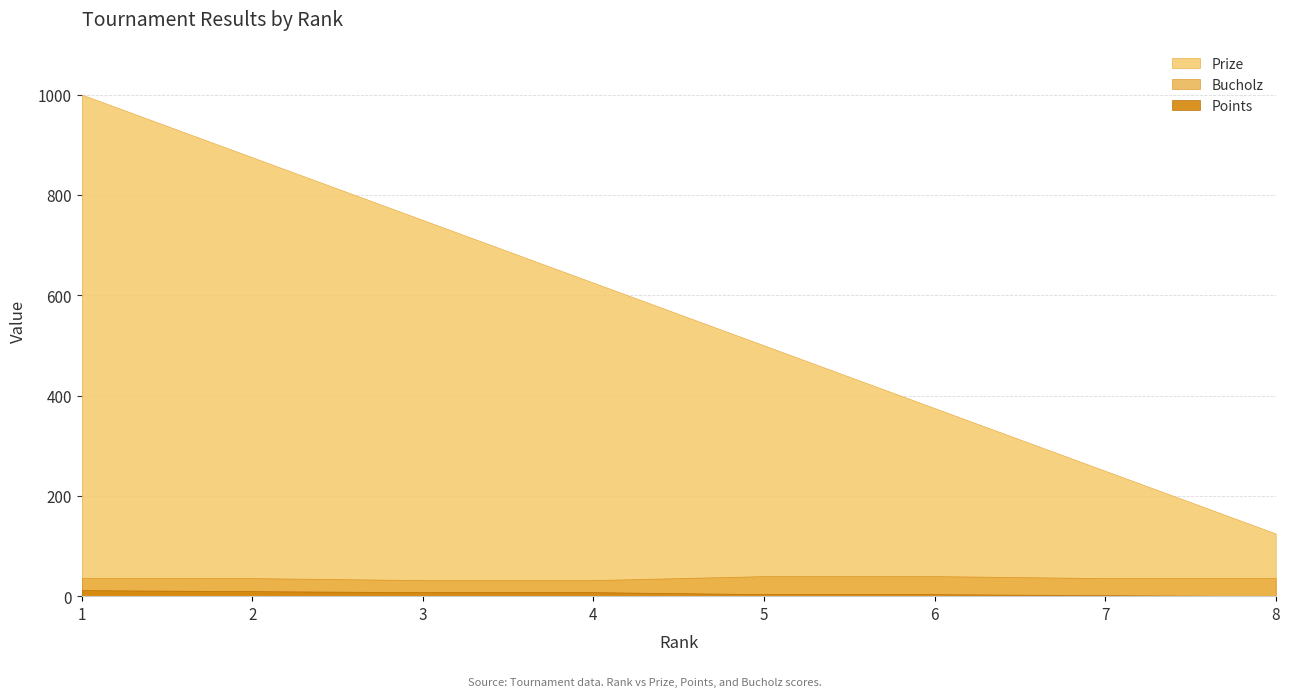

How many values in the Bucholz series are below 36?

2